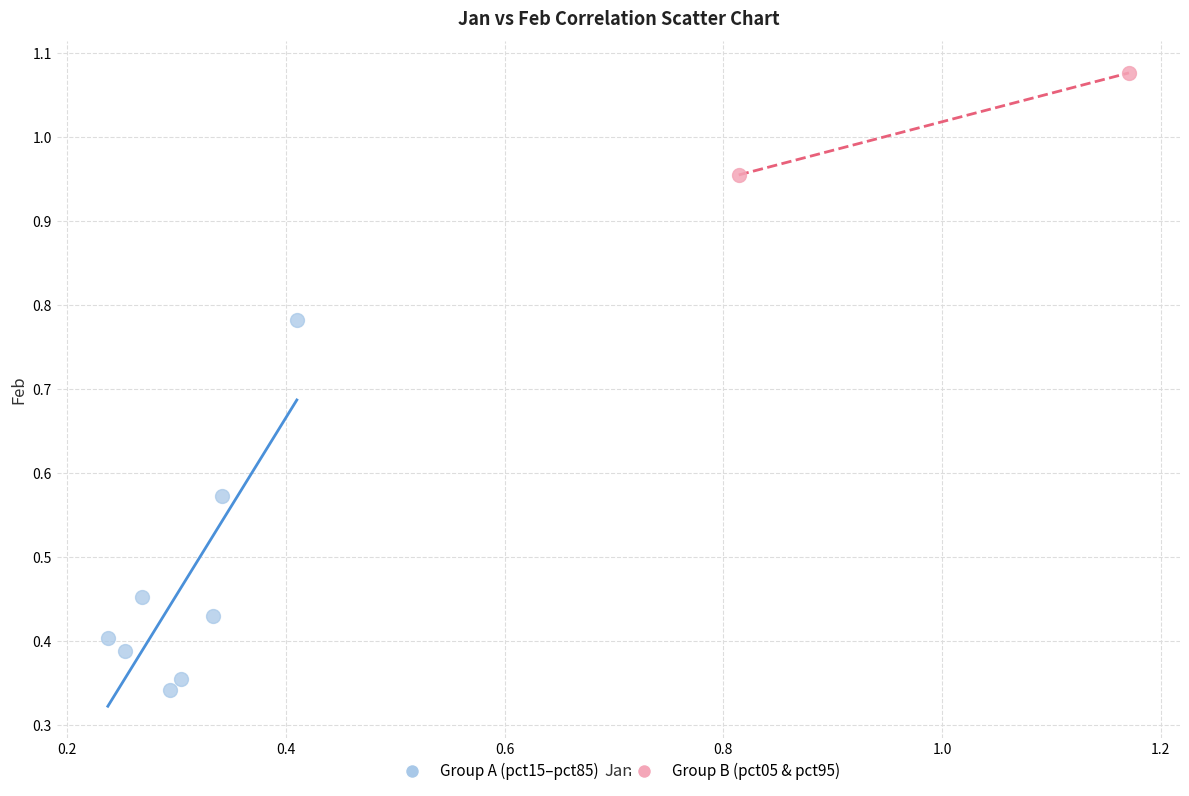

Which series contains the lowest Y value?

Group A (pct15–pct85)